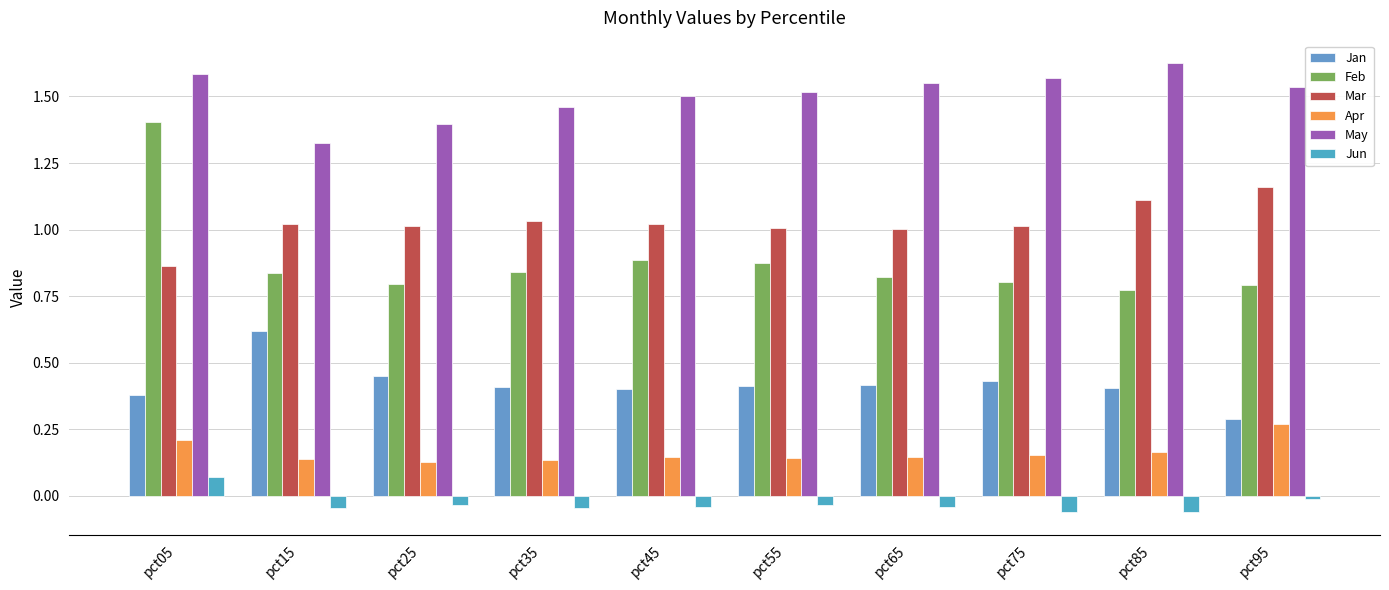

How many categories are shown in the chart?

10